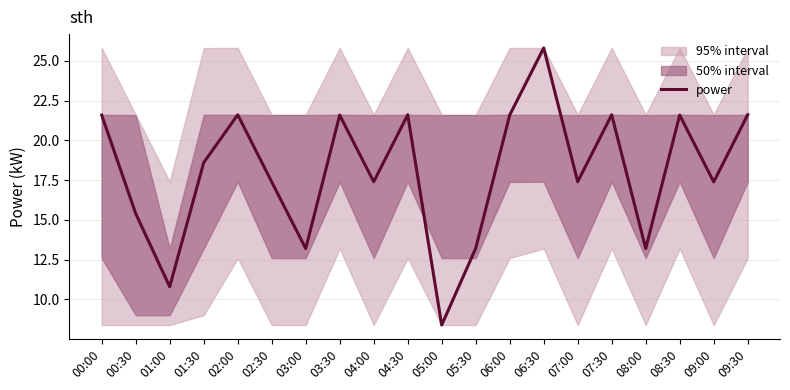

Is it true that the value at 05:00 is 11.2?

False